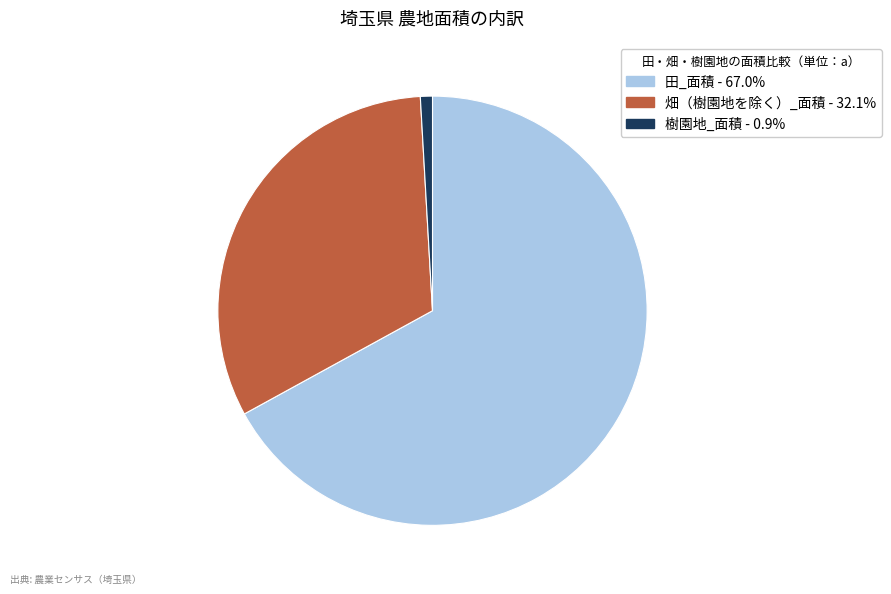

Combined, do 樹園地_面積 - 0.9% and 畑（樹園地を除く）_面積 - 32.1% account for over 50%?

No